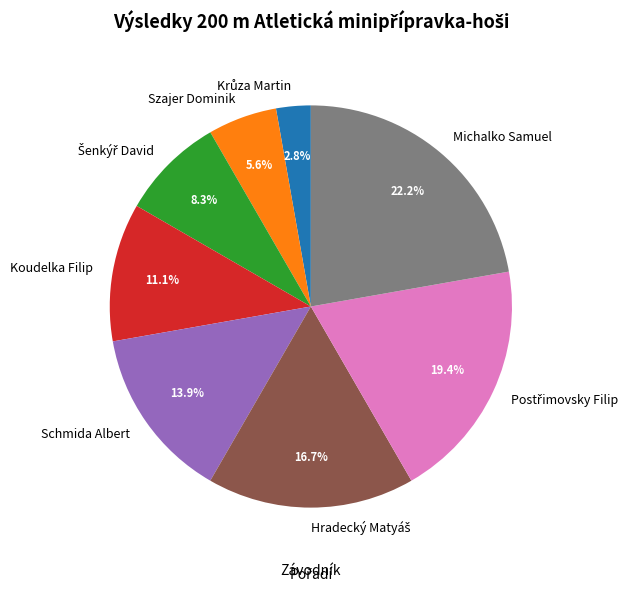

The Szajer Dominik slice represents 6% of the pie. True or false?

True